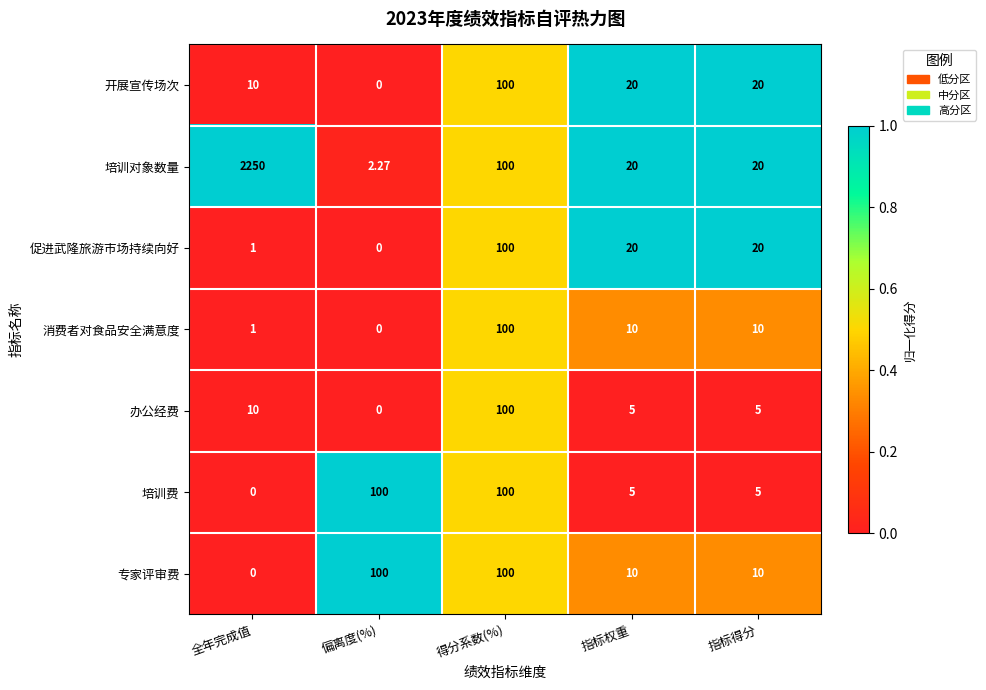

Where is 办公经费 nearest to the value 50?

全年完成值